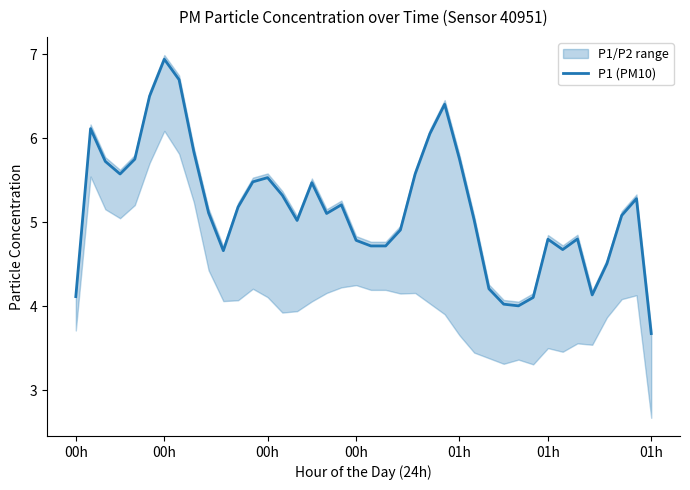

At which category does the data reach its first local peak?

00h